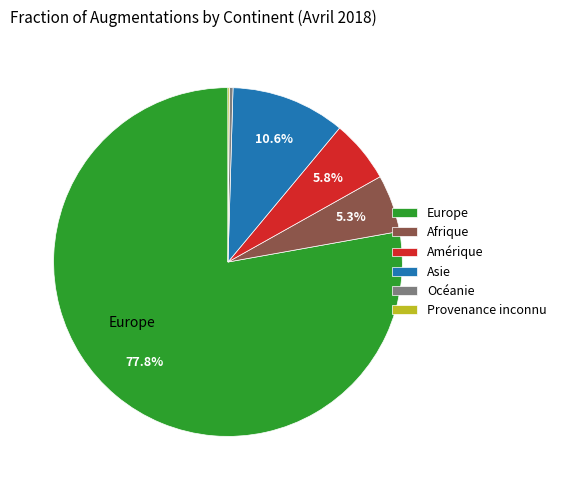

What portion of the pie excludes Afrique?

94.7%